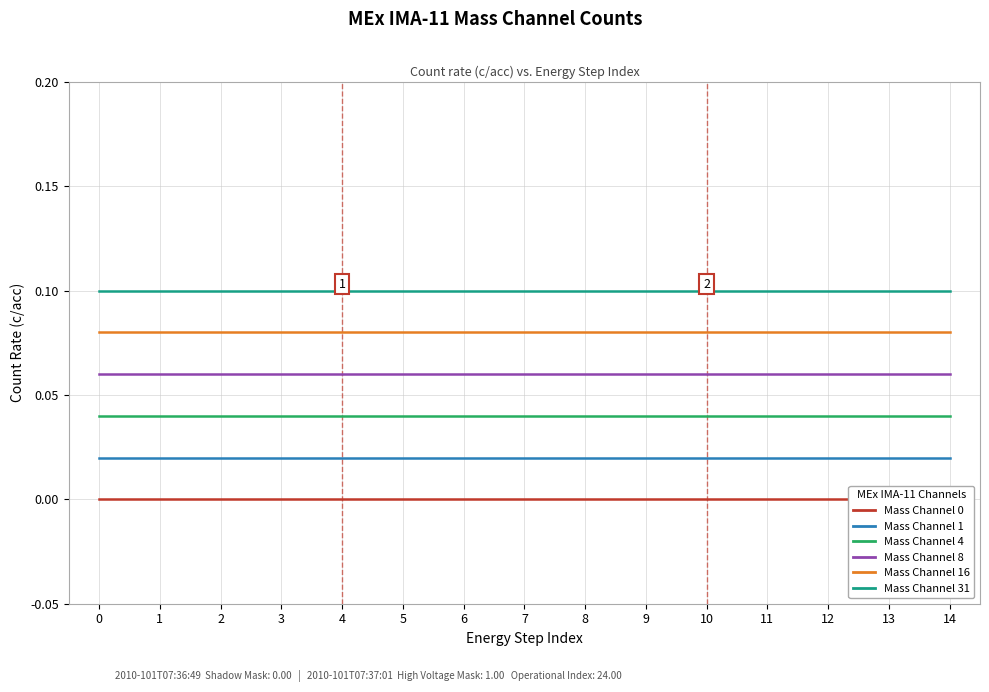

True or false: Mass Channel 16 and Mass Channel 0 intersect in this chart.

False